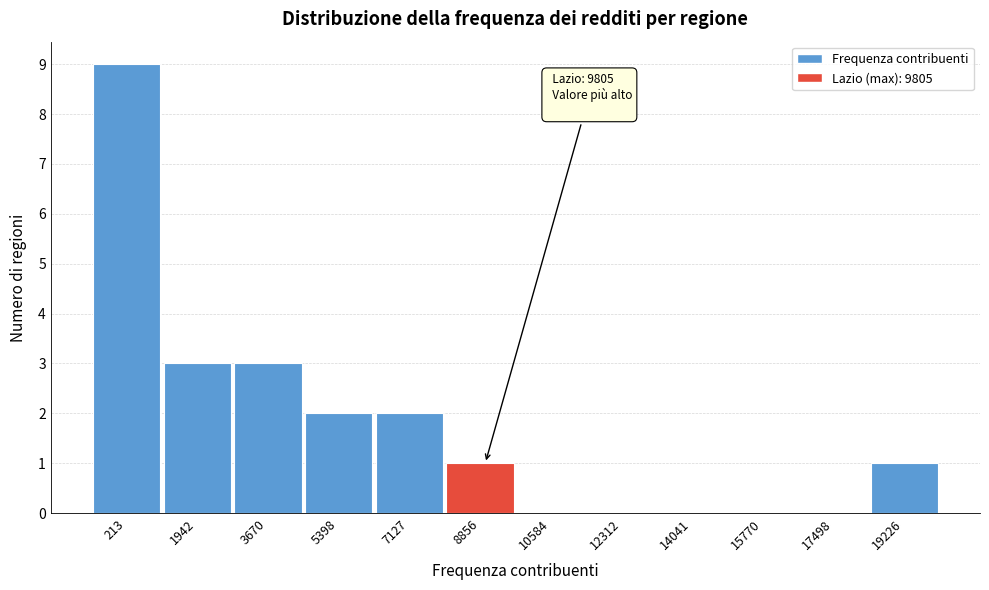

Reading left to right, what are all the values shown in this chart?

213=9	1942=3	3670=3	5398=2	7127=2	8856=1	10584=0	12312=0	14041=0	15770=0	17498=0	19226=1